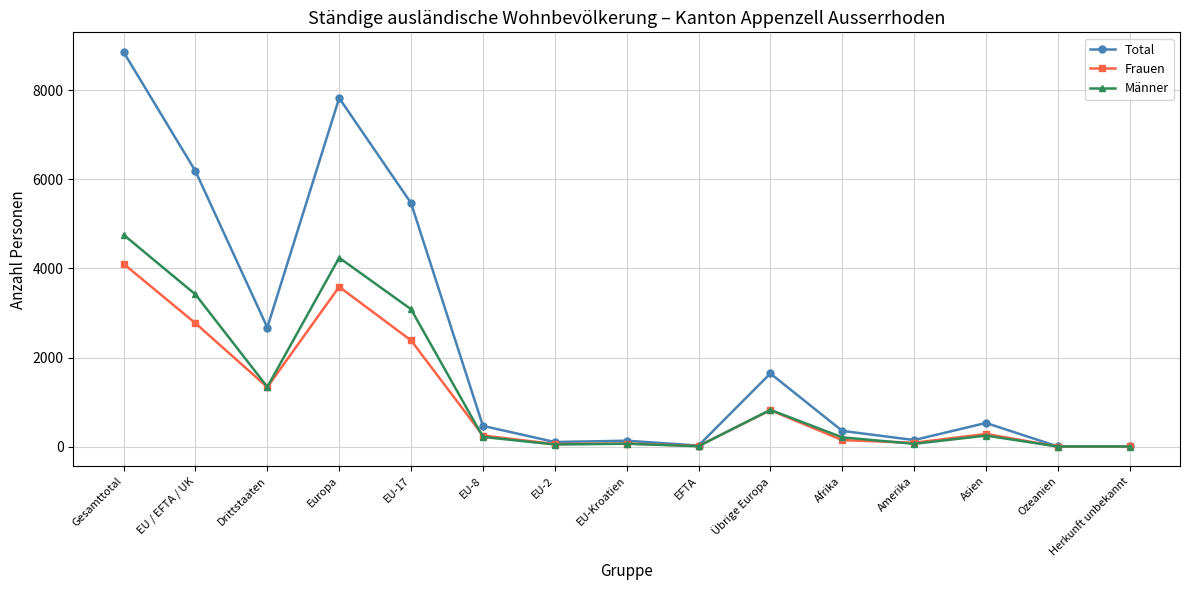

Is the value of Frauen at Ozeanien greater than the value of Total at EU-2?

No